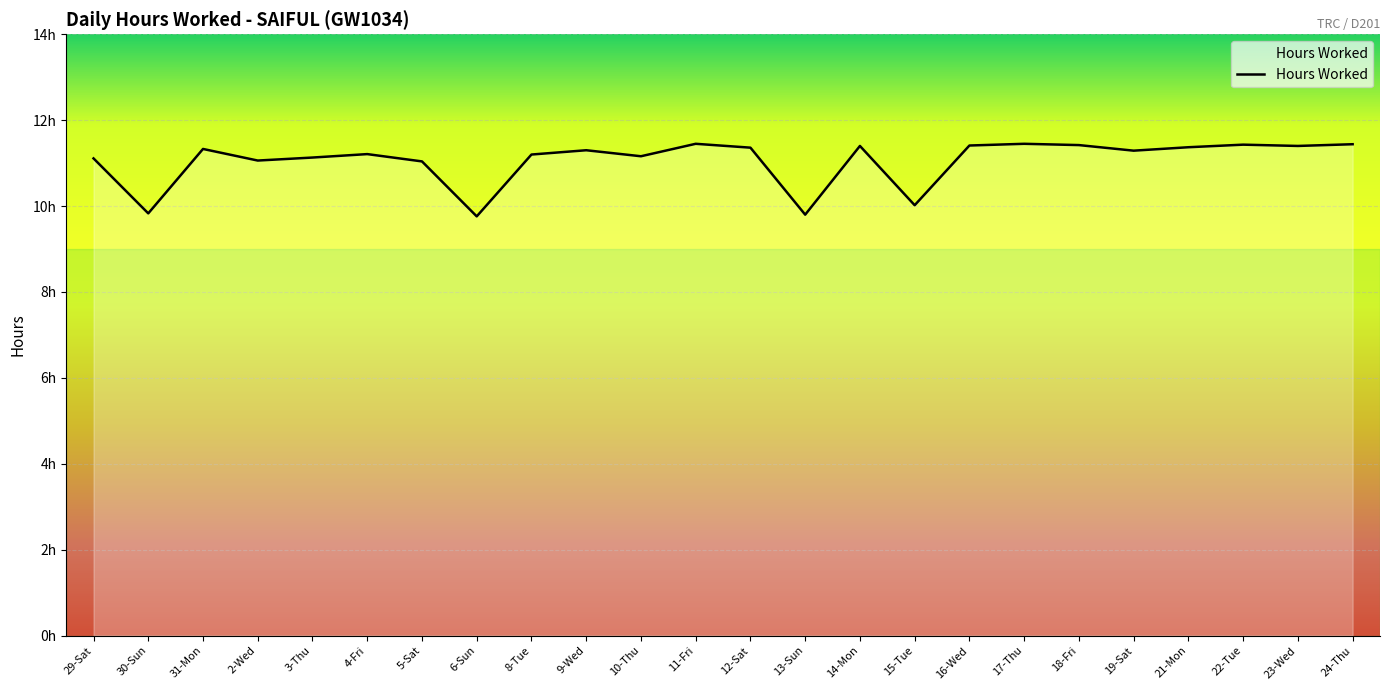

Does the chart display data point markers on the line(s)?

No